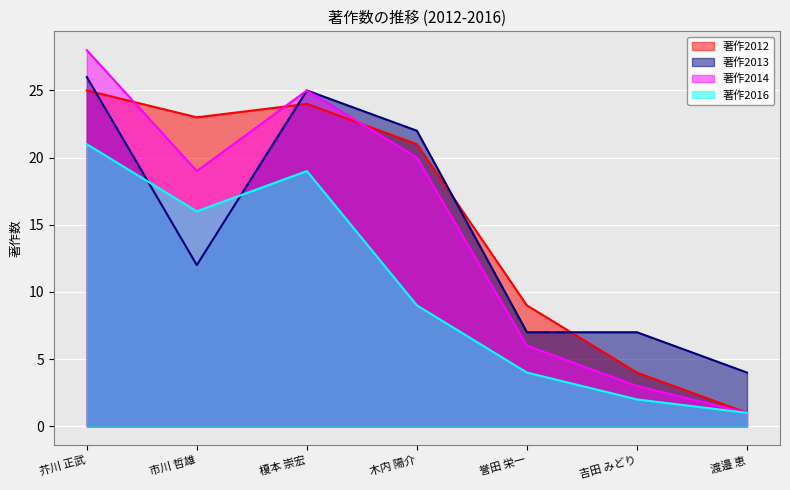

True or false: 著作2014 has a value of 2 at 吉田 みどり.

False